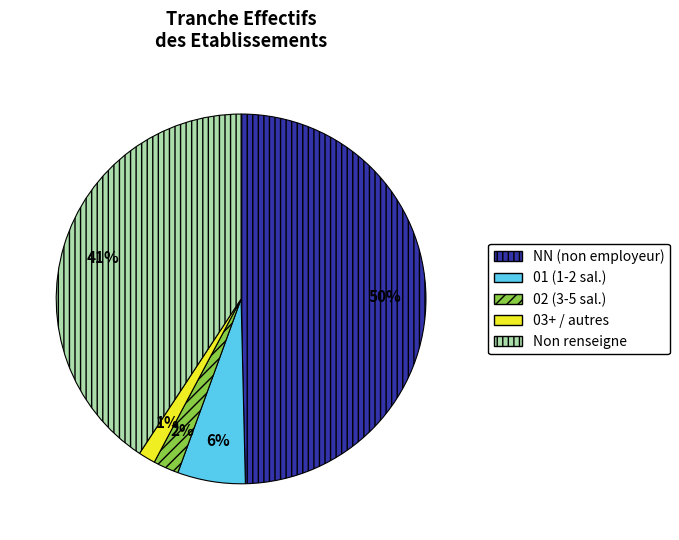

To the nearest percent, what is the average slice percentage?

20%